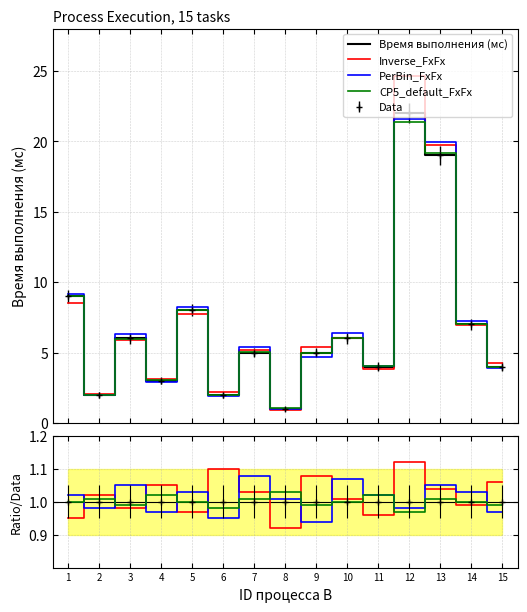

Which series has the largest total across all categories?

Время выполнения (мс)